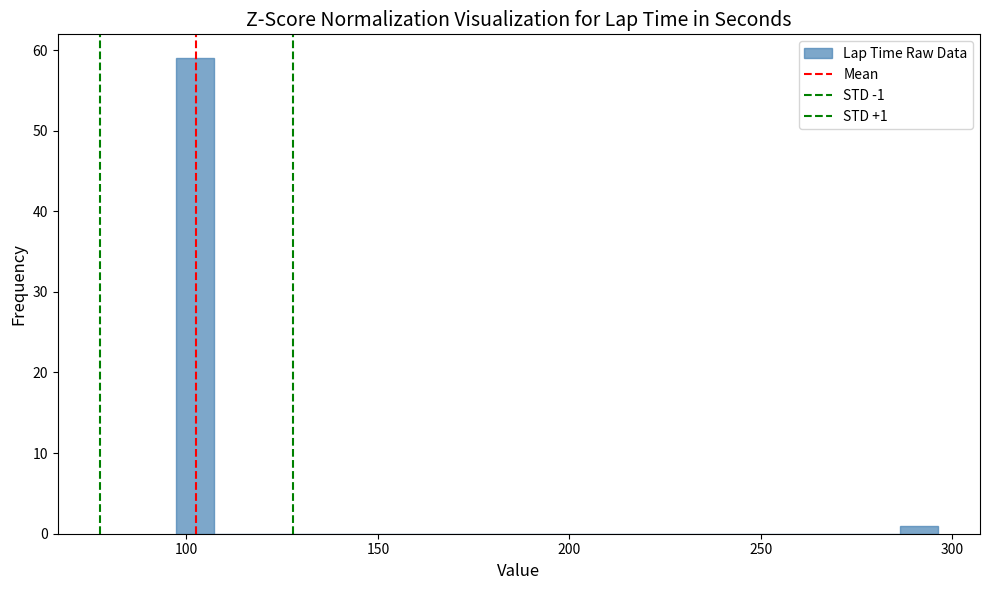

Around what value on the x-axis is the tallest bar? Give the approximate position of its centre, as read against the axis.

100